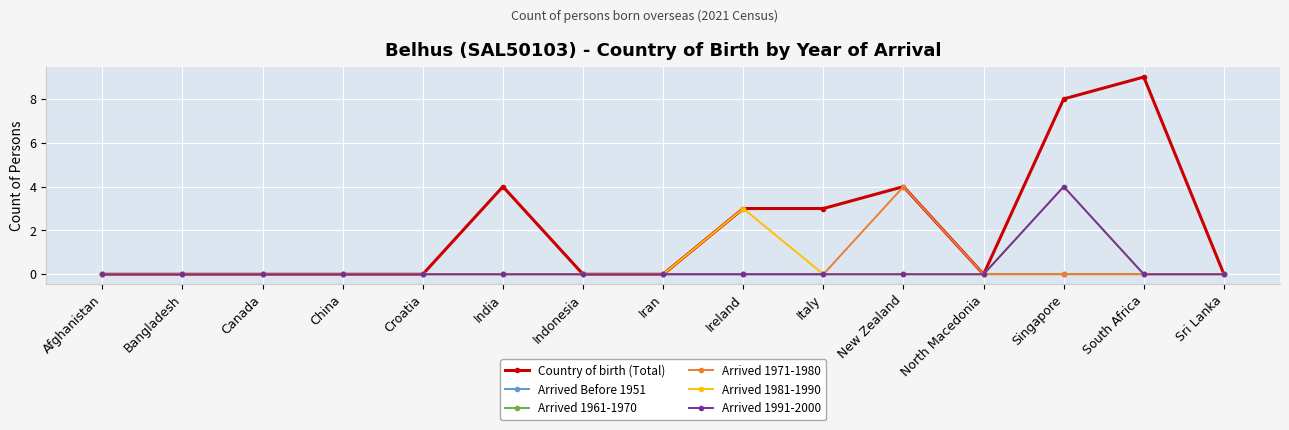

Does the chart have visible grid lines?

Yes